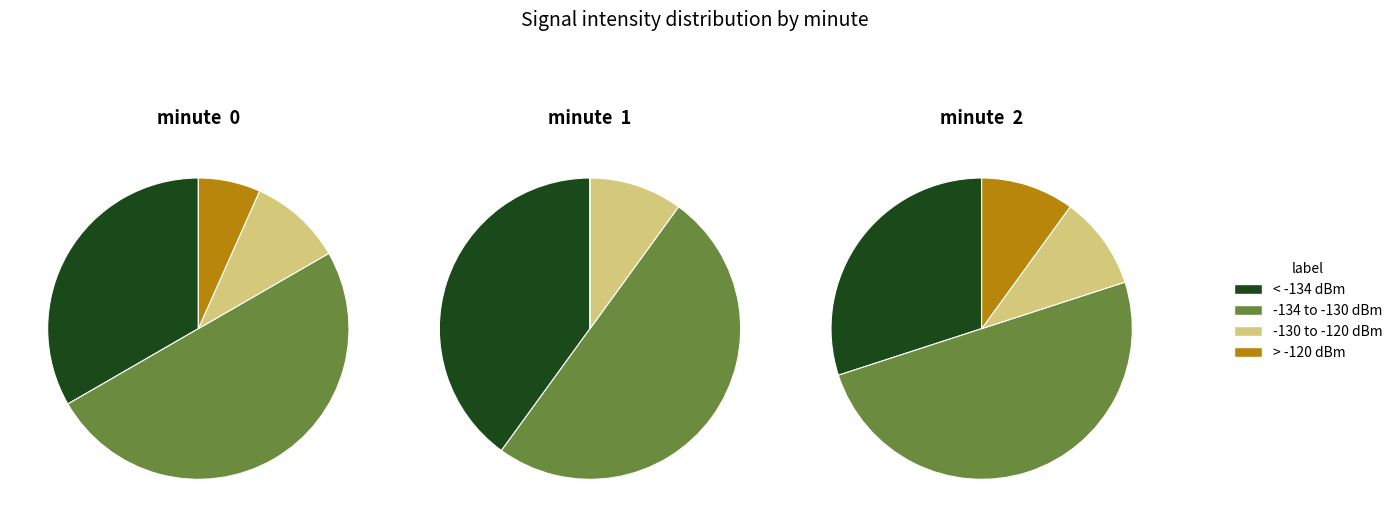

To the nearest percent, what portion does 16 represent?

5%